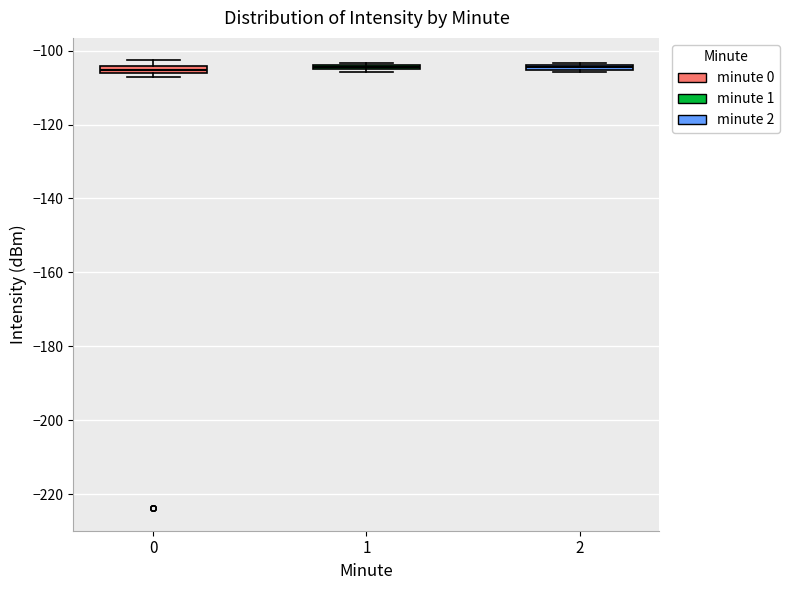

Where is the lower edge of the box at x = 1 on the y-axis? The values are not printed on the chart, so give them approximately, as read against the axis.

-106